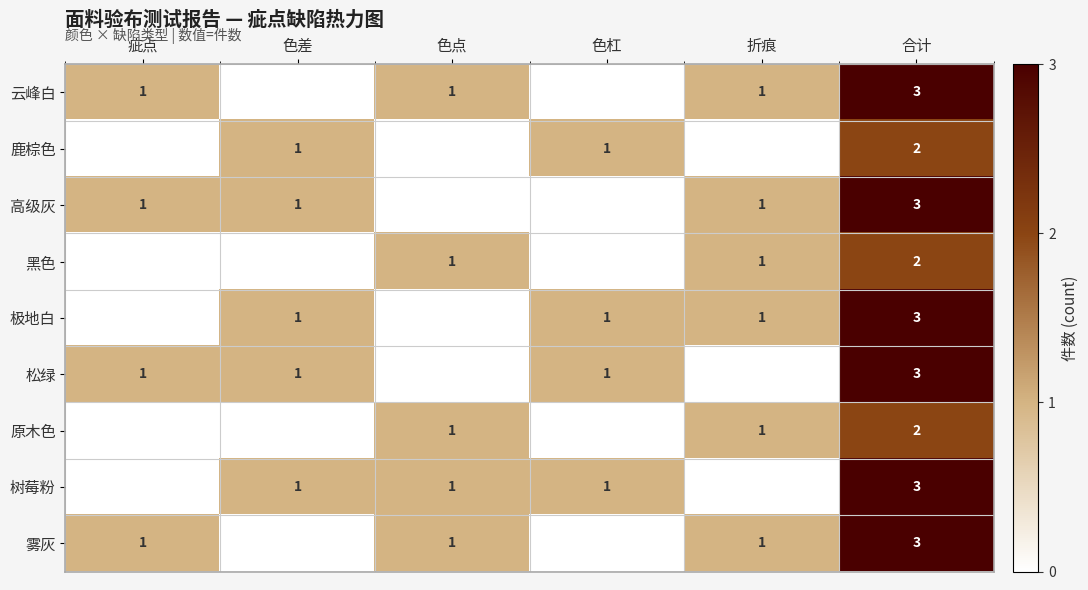

Is the value of 松绿 at 合计 greater than the value of 树莓粉 at 色差?

Yes